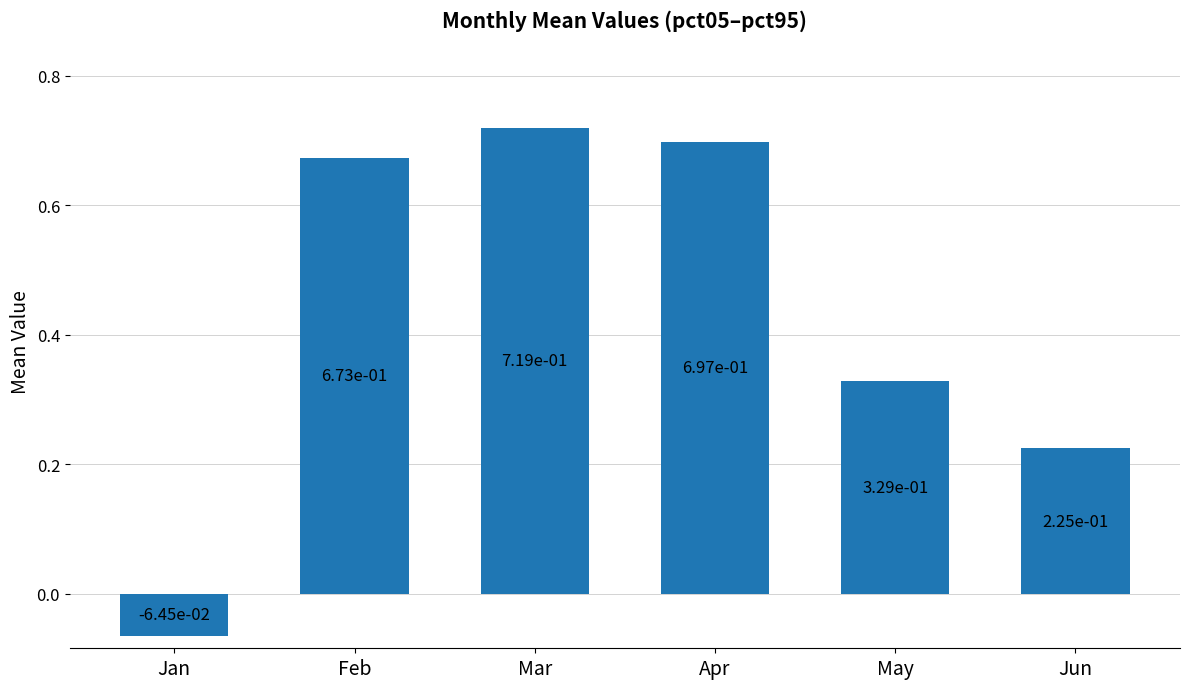

Which category has the lowest value across all series?

Jan